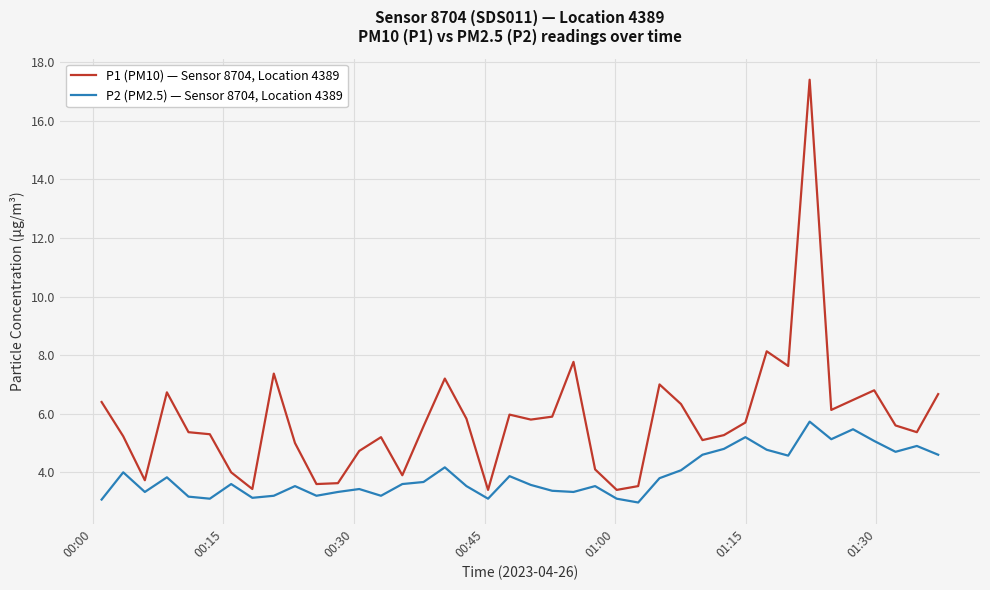

How many lines are shown in the chart?

2